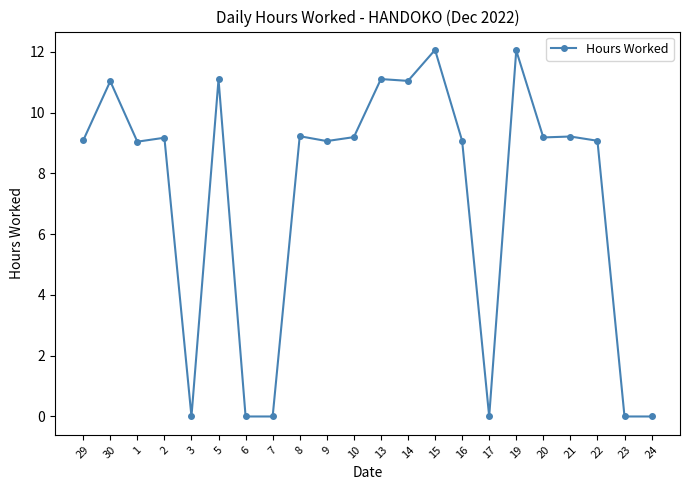

What position from the left is 13?

12